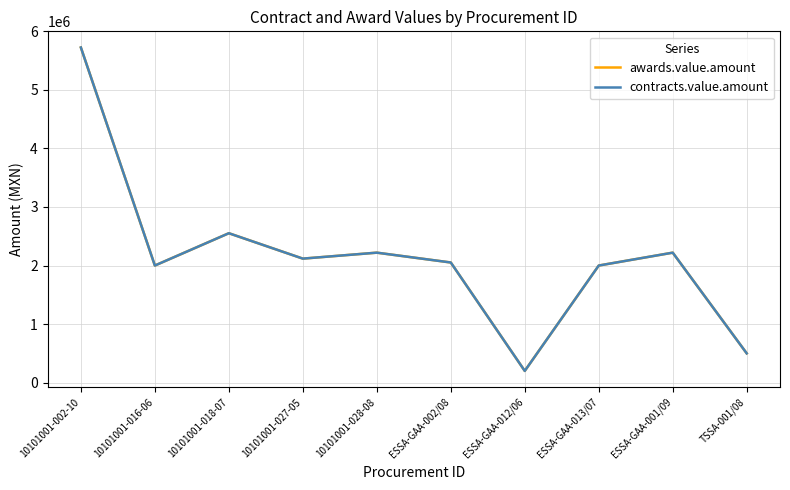

Is this an area chart (filled region under the line)?

No